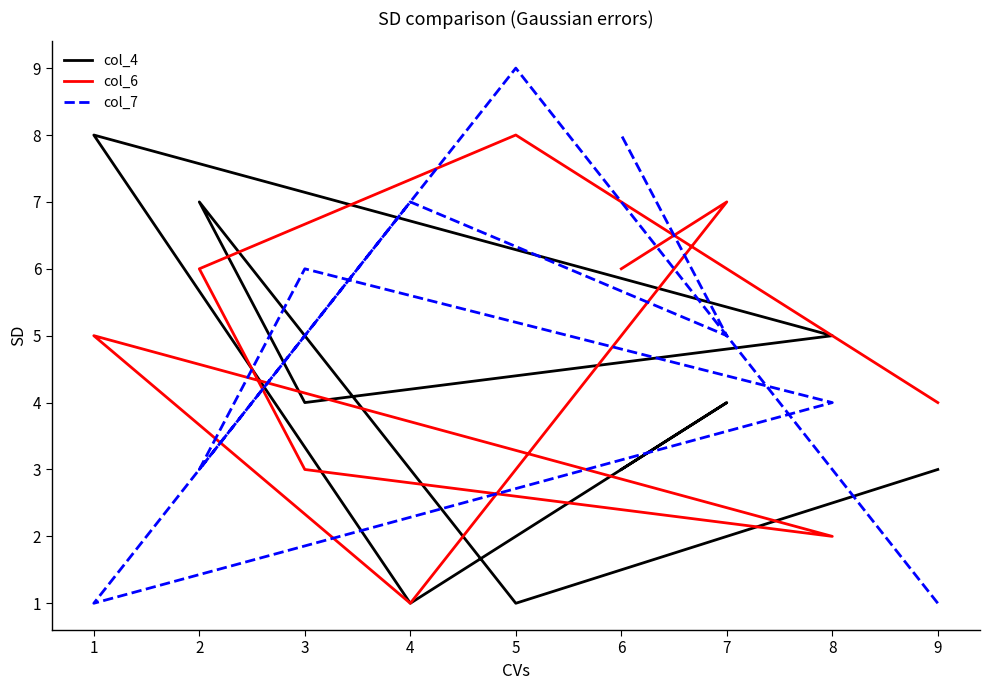

At which category does the chart reach its minimum across all series?

5